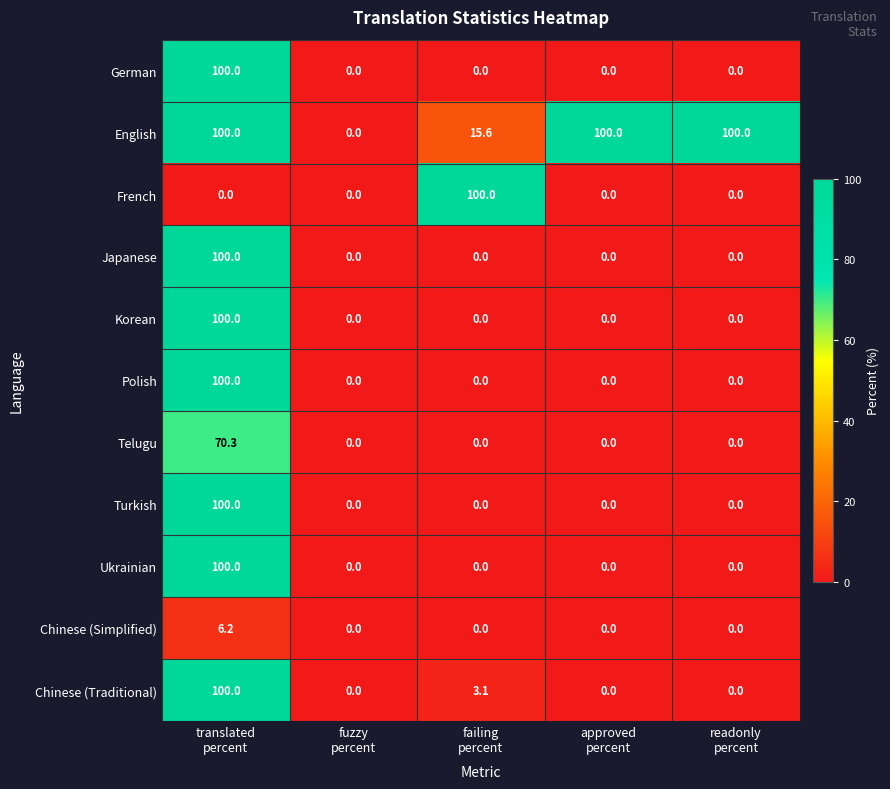

Which series has the largest total across all categories?

English